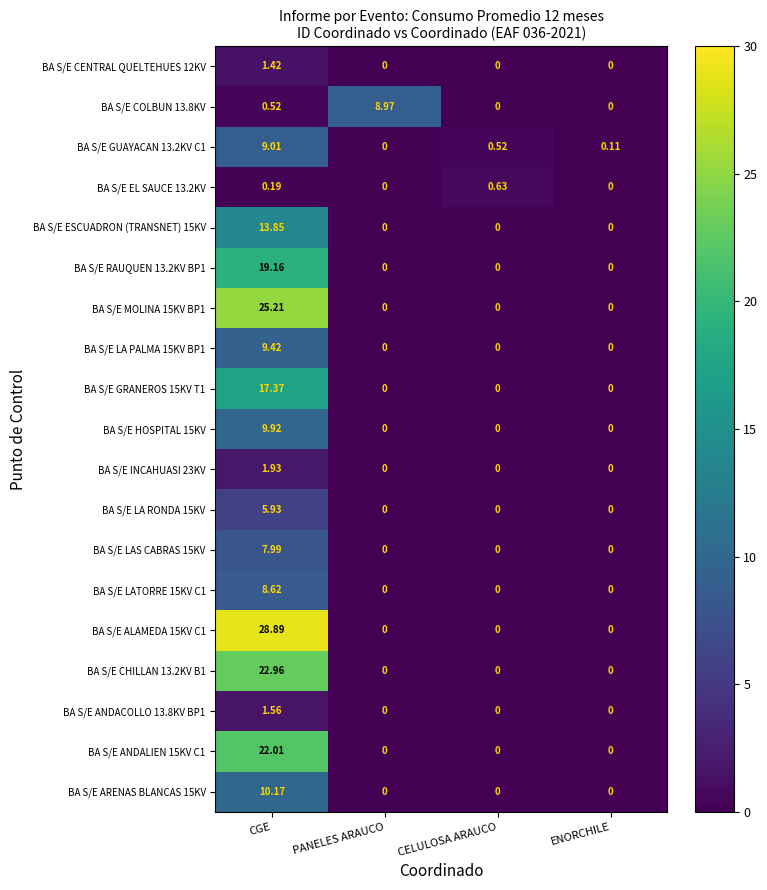

At which category is the sum across all series the highest?

CGE